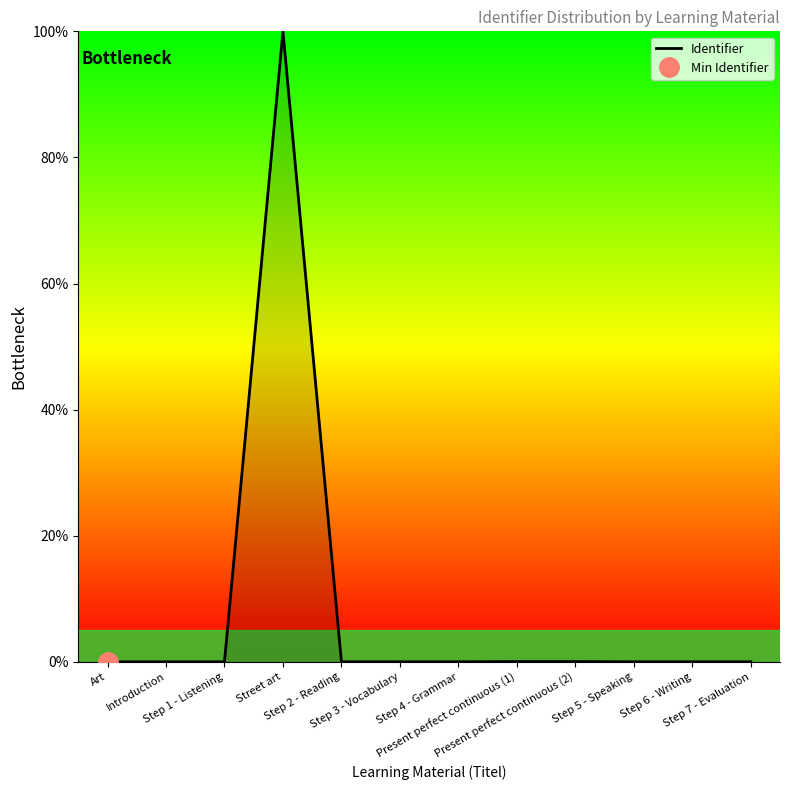

Rank the categories by value from lowest to highest.

Art, Introduction, Step 1 - Listening, Step 2 - Reading, Step 3 - Vocabulary, Step 4 - Grammar, Step 5 - Speaking, Step 6 - Writing, Step 7 - Evaluation, Present perfect continuous (1), Present perfect continuous (2), Street art